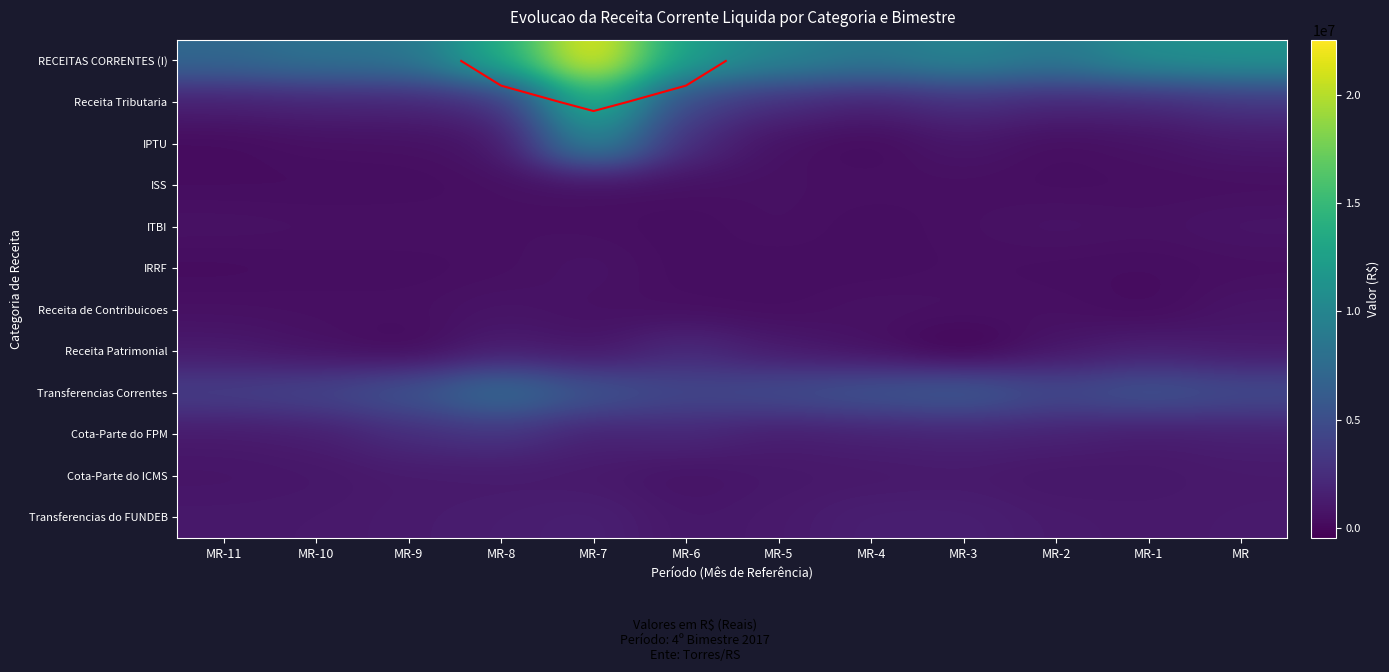

What is the sum of the Receita Tributaria values at MR-4 and MR-5?

4061048.0